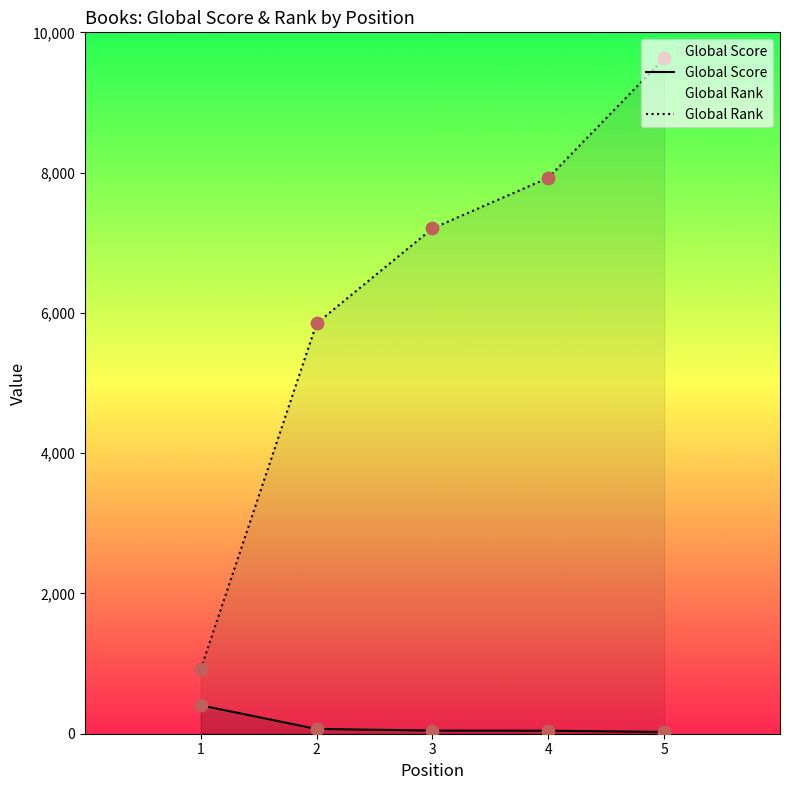

What are all the series names shown in the legend?

Global Score, Global Rank